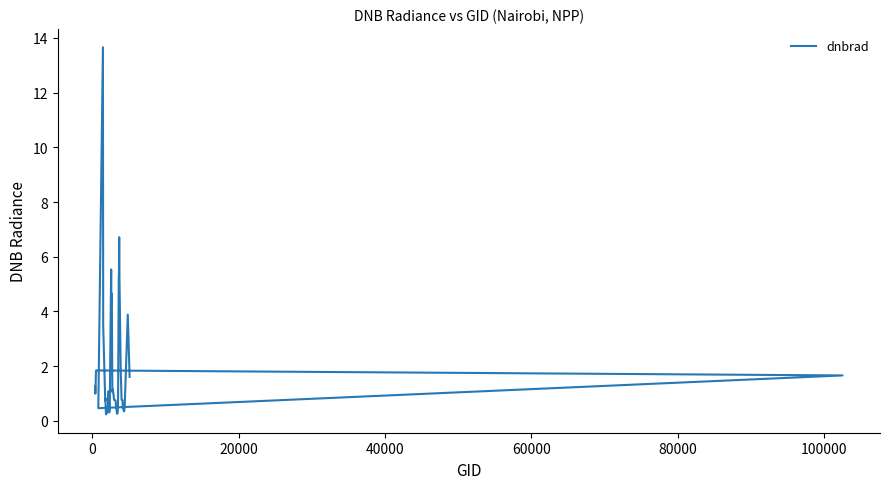

How many lines are shown in the chart?

1